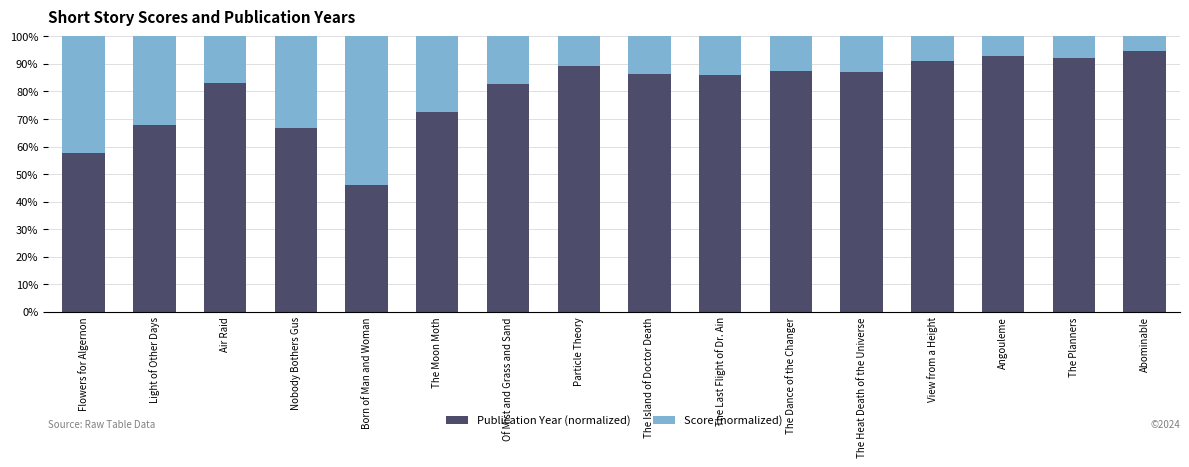

Does the chart contain stacked bars?

Yes